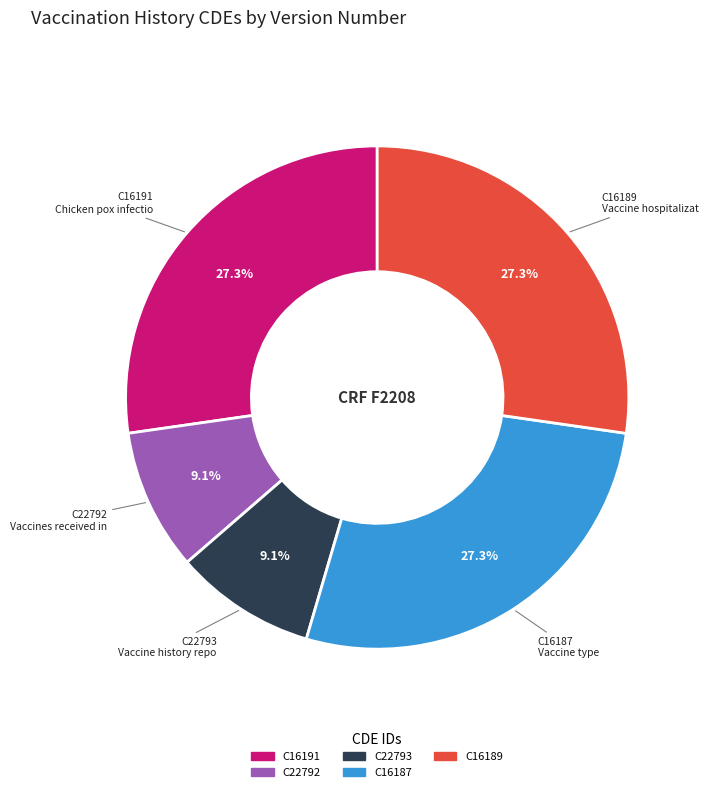

Does C16191 represent more than half of the total?

No